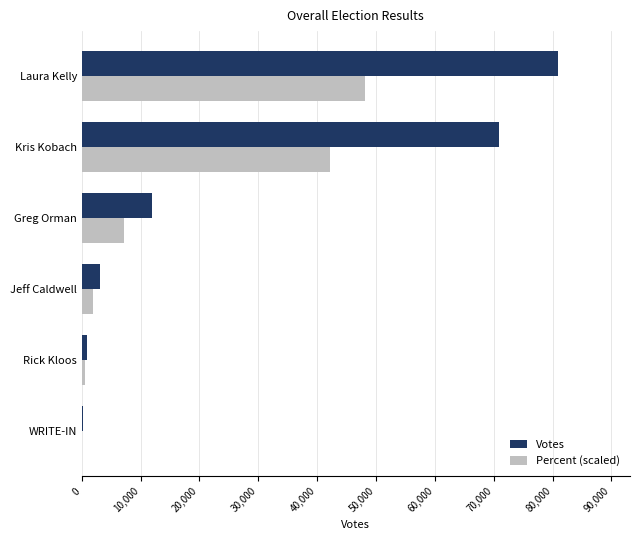

What is the sum of all Percent (scaled) values?

100000.0